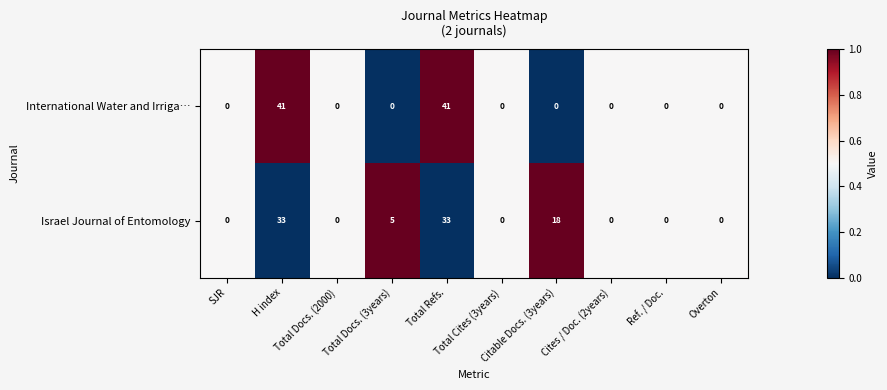

How many Israel Journal of Entomology values are between 0 and 18?

8